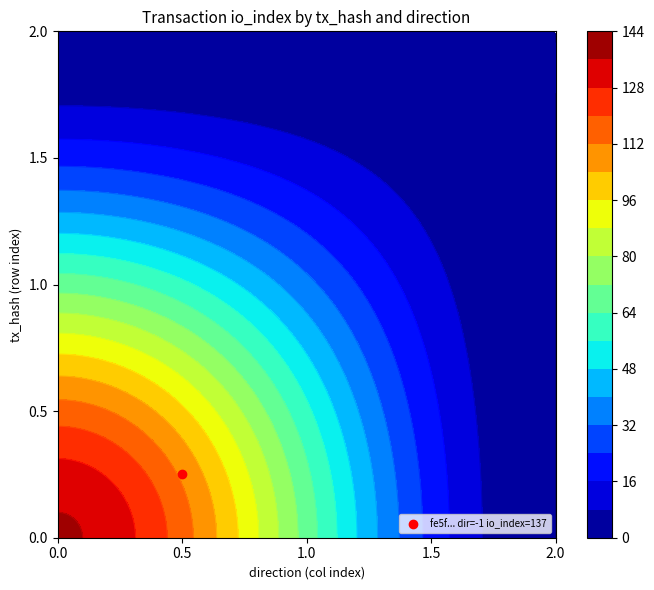

Reading left to right, what are all the values shown in this chart?

fe5f3d9f71f94904516e69f2f2d3b9e23bbe48d: direction=-1	io_index=137
858fd856f2642a17d007264ada08c2b34ea0fc8: direction=1	io_index=0